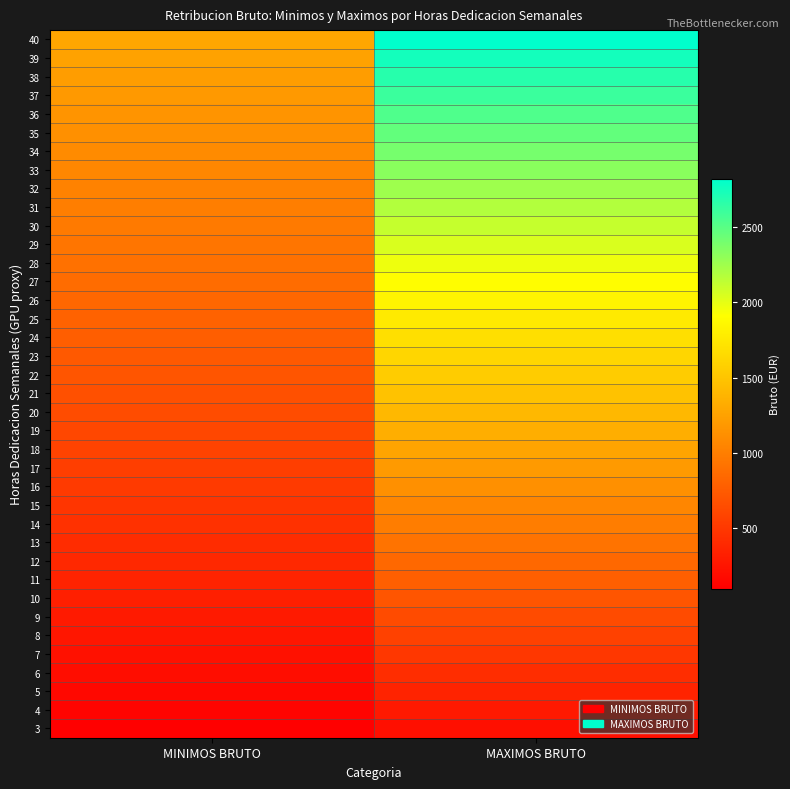

Which has a higher value, MINIMOS BRUTO or MAXIMOS BRUTO?

MAXIMOS BRUTO